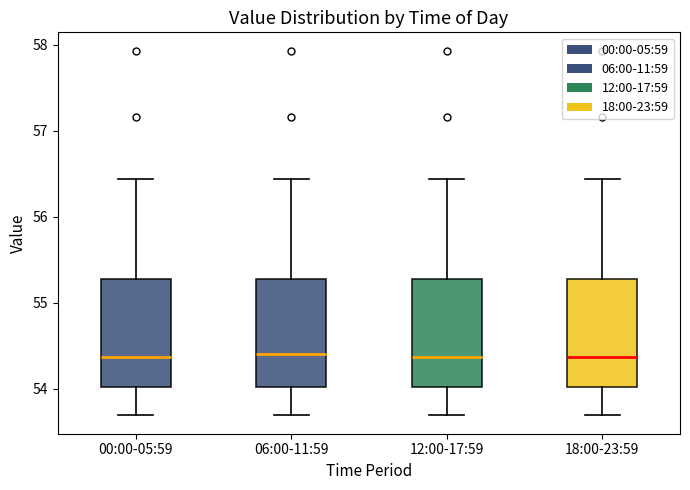

Where does the median line of the box for 12:00-17:59 sit on the y-axis? The values are not printed on the chart, so give them approximately, as read against the axis.

54.4